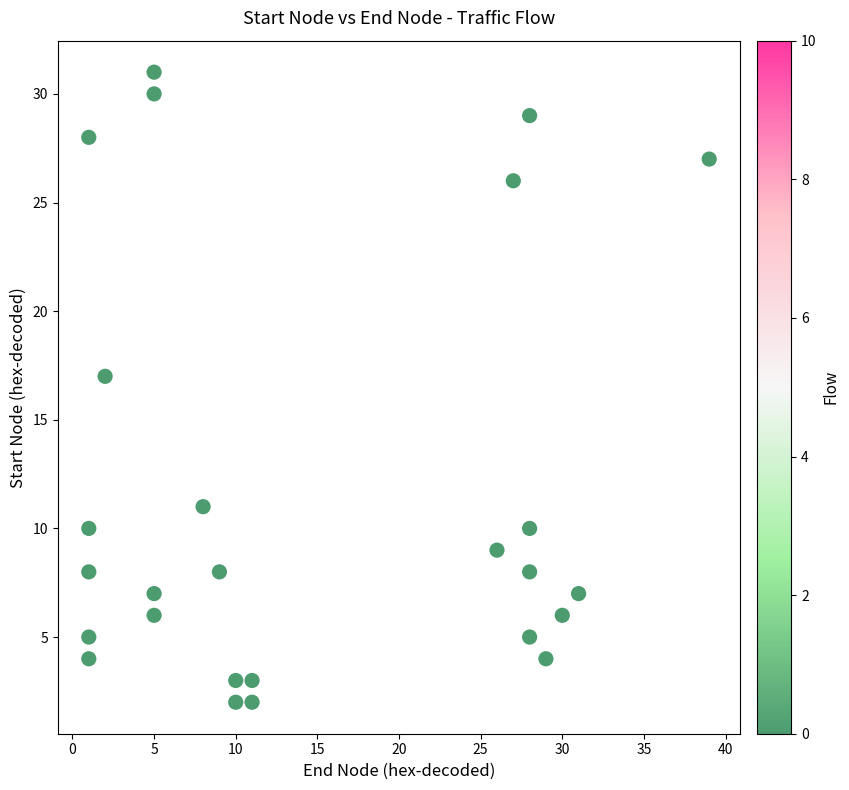

What Y value in the scatter plot is closest to 16?

17